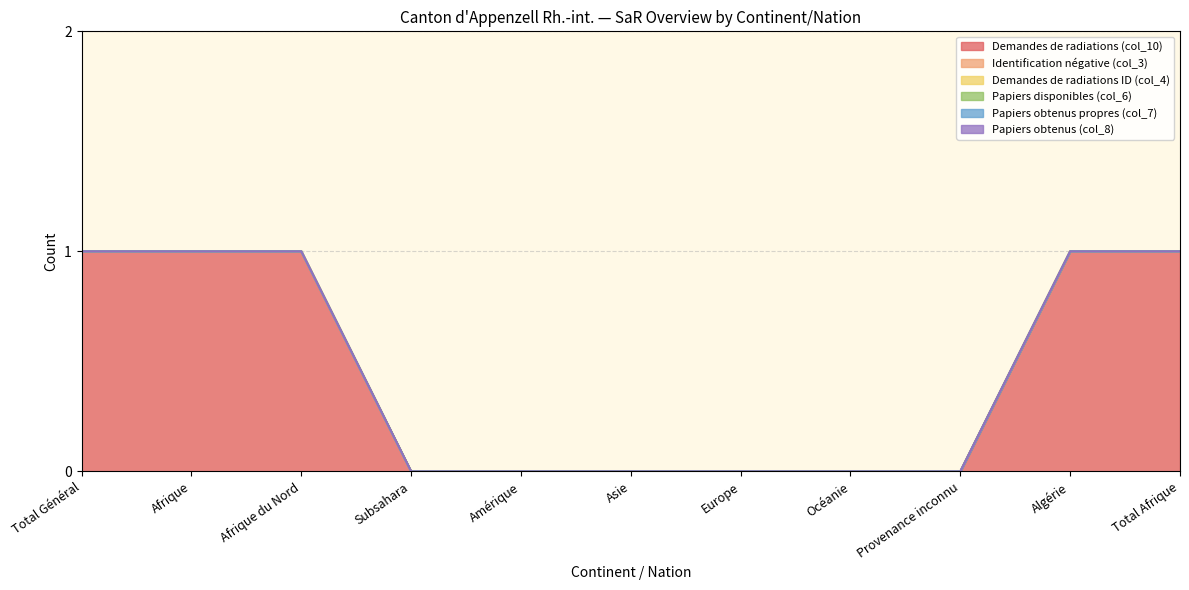

What position from the left is Asie?

6